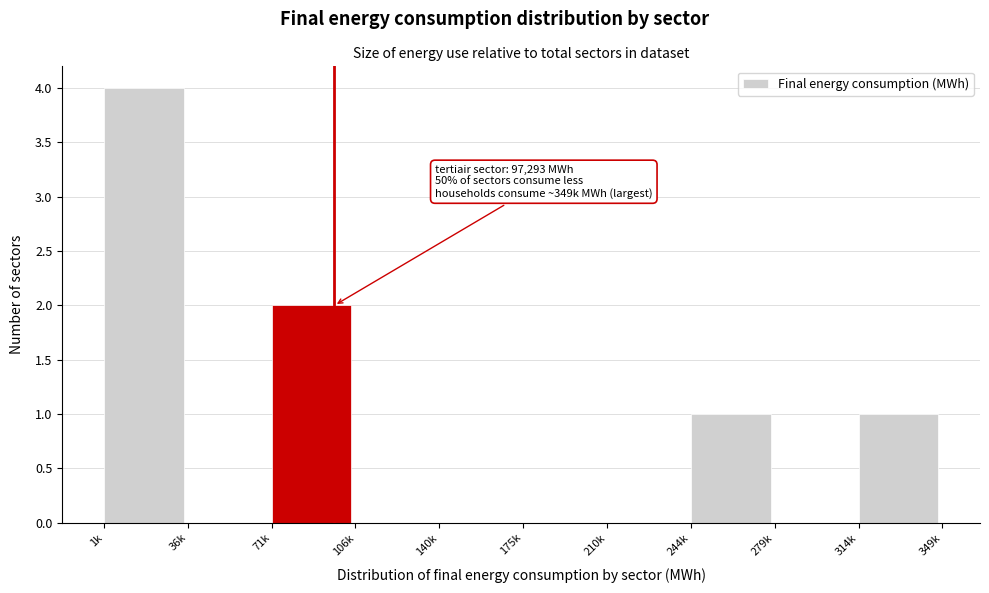

Reading left to right, list all the values displayed in this chart.

1k=4	36k=0	71k=2	106k=0	140k=0	175k=0	210k=0	244k=1	279k=0	314k=1